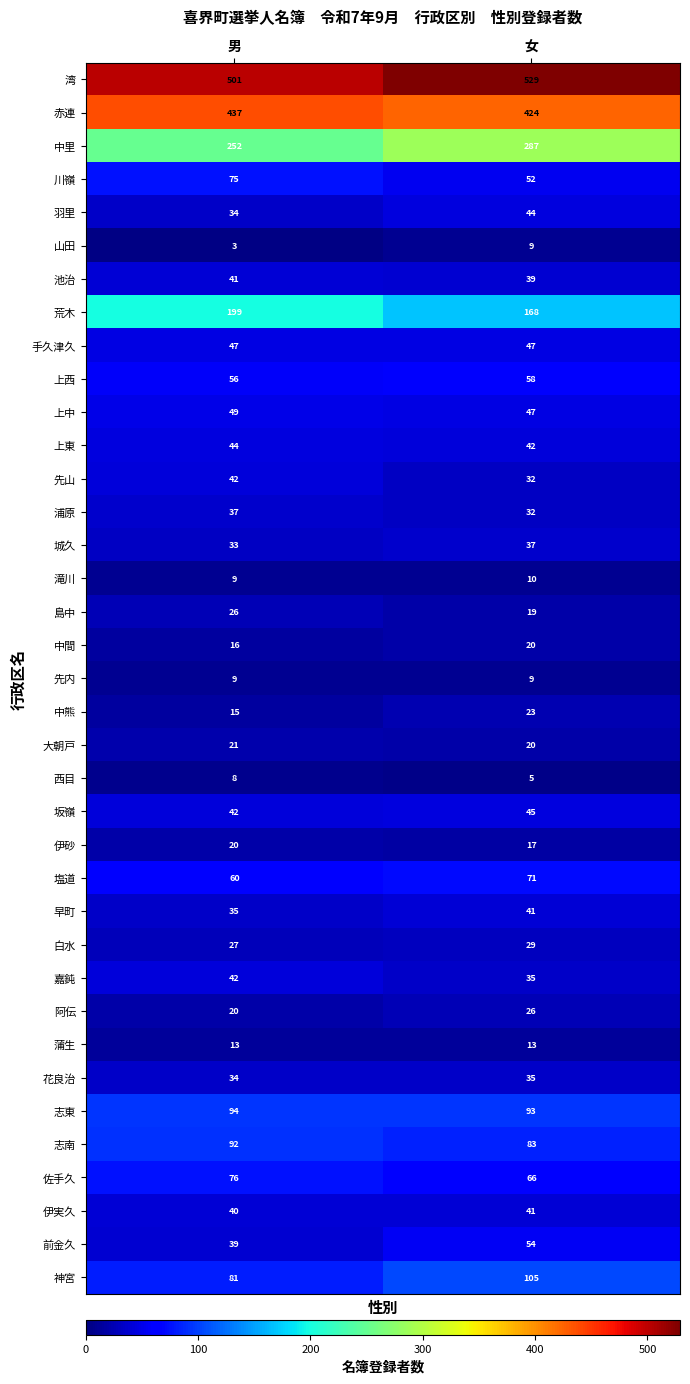

Which series has the widest spread of values?

中里